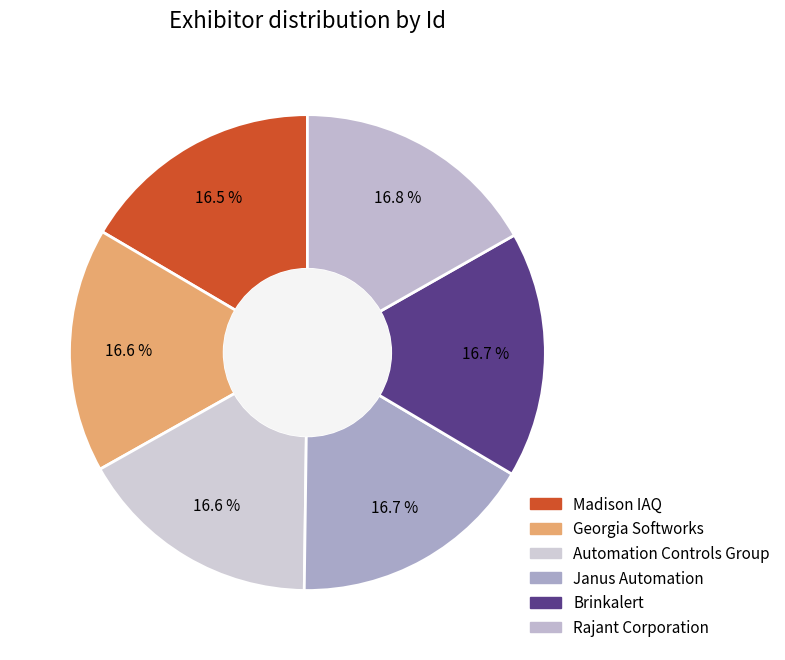

How many slices are in this pie chart?

6